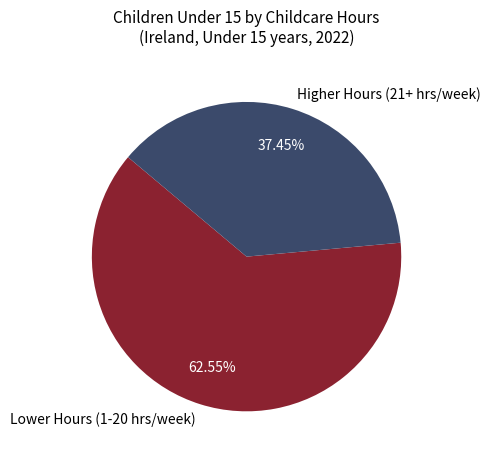

Count the number of slices in the pie.

2